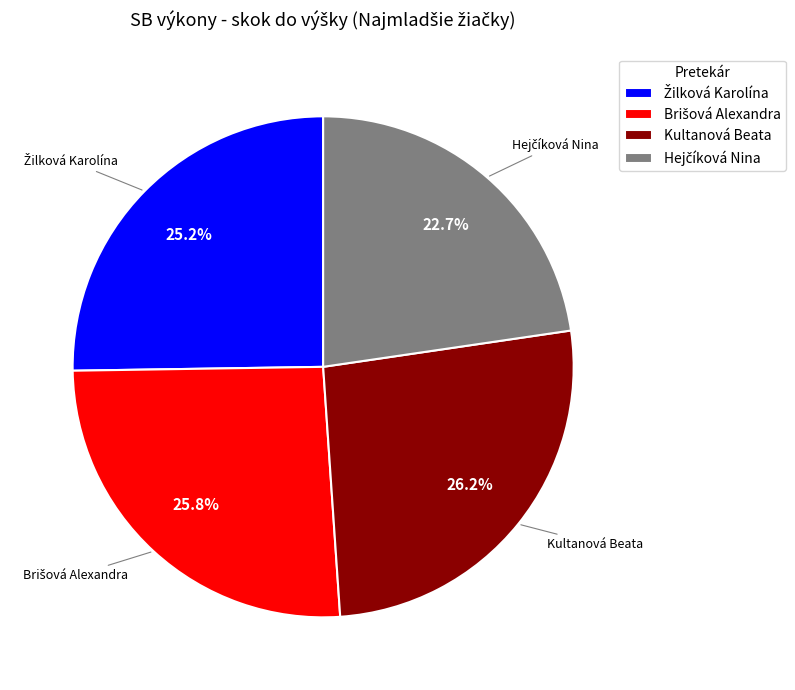

Is there any slice that represents more than half of the pie?

No